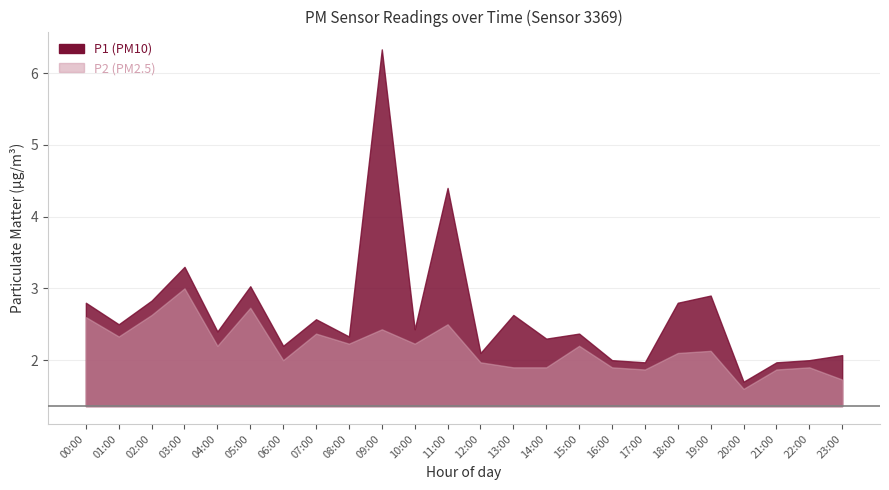

Rank the categories by P2 value from lowest to highest.

20:00, 23:00, 17:00, 21:00, 13:00, 14:00, 16:00, 22:00, 12:00, 06:00, 18:00, 19:00, 04:00, 15:00, 08:00, 10:00, 01:00, 07:00, 09:00, 11:00, 00:00, 02:00, 05:00, 03:00